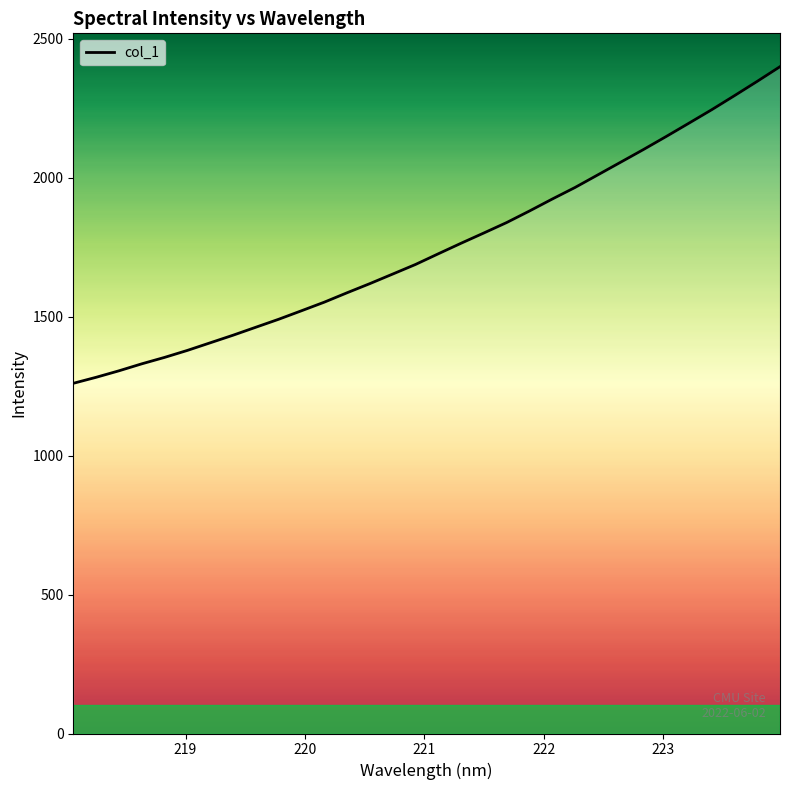

What is the difference between the maximum and minimum values?

1139.4